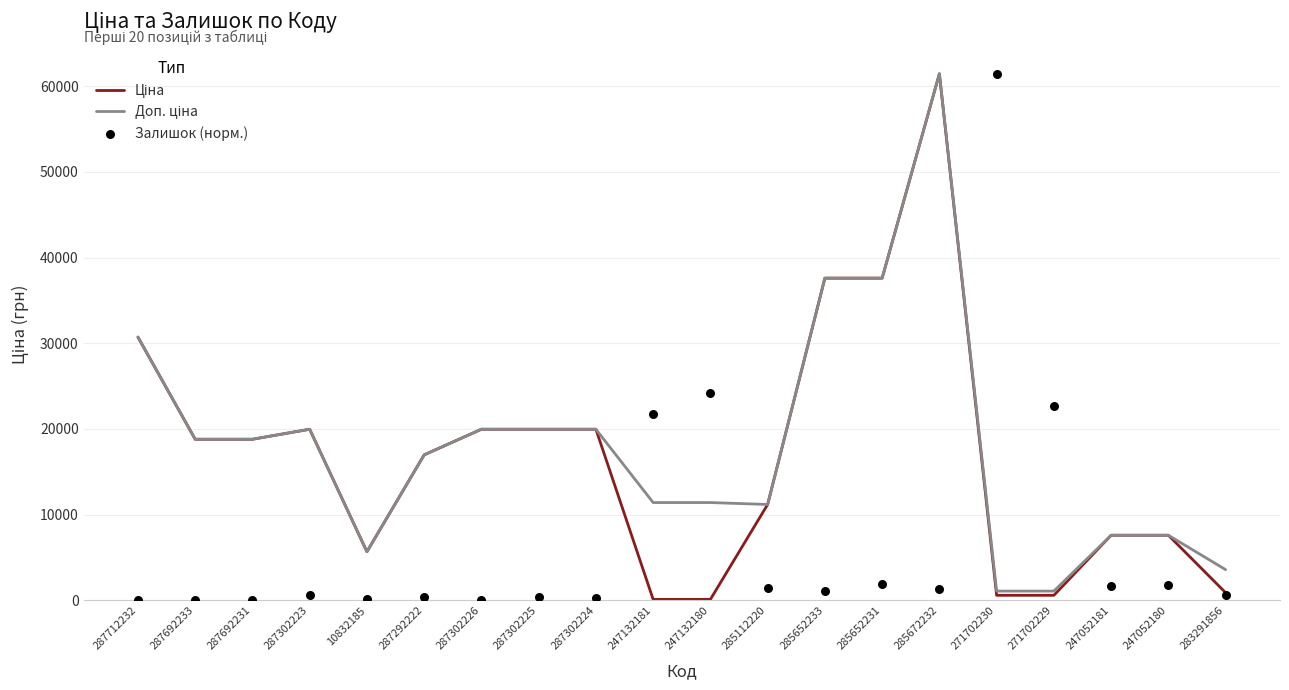

What are all the series names shown in the legend?

Ціна, Доп. ціна, Залишок (норм.)